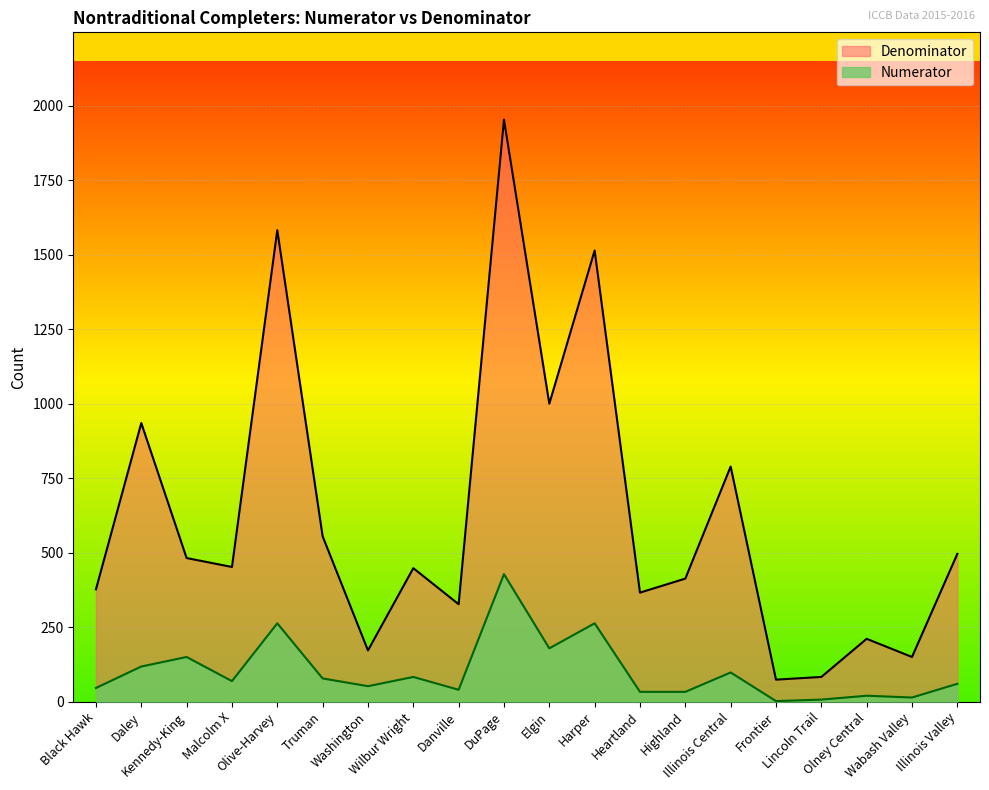

Reading left to right, list all the values displayed in this chart.

Numerator: Black Hawk=46	Daley=118	Kennedy-King=150	Malcolm X=69	Olive-Harvey=263	Truman=78	Washington=52	Wilbur Wright=83	Danville=40	DuPage=428	Elgin=179	Harper=263	Heartland=33	Highland=33	Illinois Central=98	Frontier=2	Lincoln Trail=7	Olney Central=20	Wabash Valley=14	Illinois Valley=60
Denominator: Black Hawk=377	Daley=935	Kennedy-King=482	Malcolm X=452	Olive-Harvey=1582	Truman=555	Washington=172	Wilbur Wright=448	Danville=327	DuPage=1953	Elgin=1000	Harper=1514	Heartland=366	Highland=413	Illinois Central=789	Frontier=74	Lincoln Trail=83	Olney Central=211	Wabash Valley=150	Illinois Valley=496